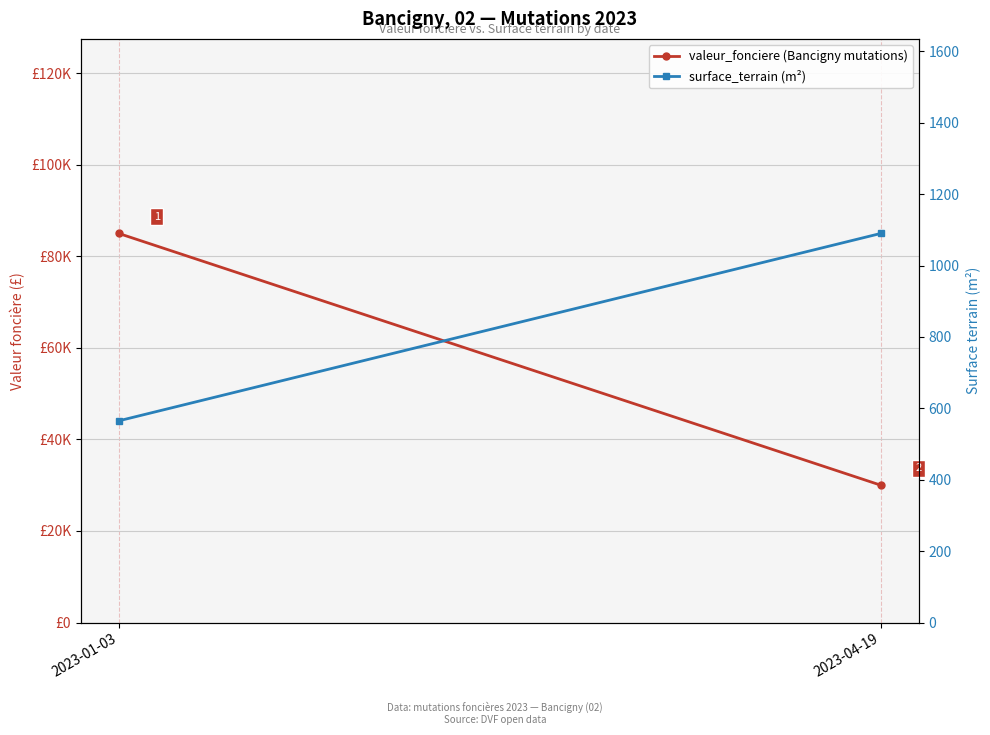

How many values in the surface_terrain (m²) series are below 1090?

1